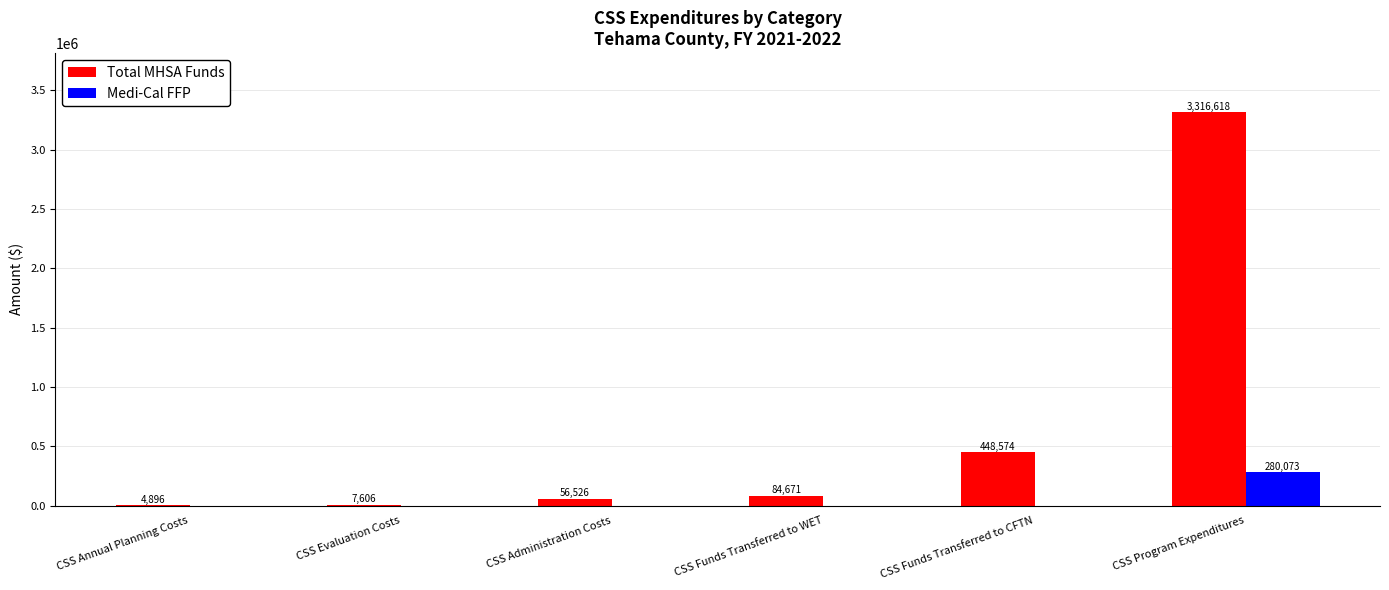

The value of Medi-Cal FFP at CSS Administration Costs is 0.0. True or false?

True